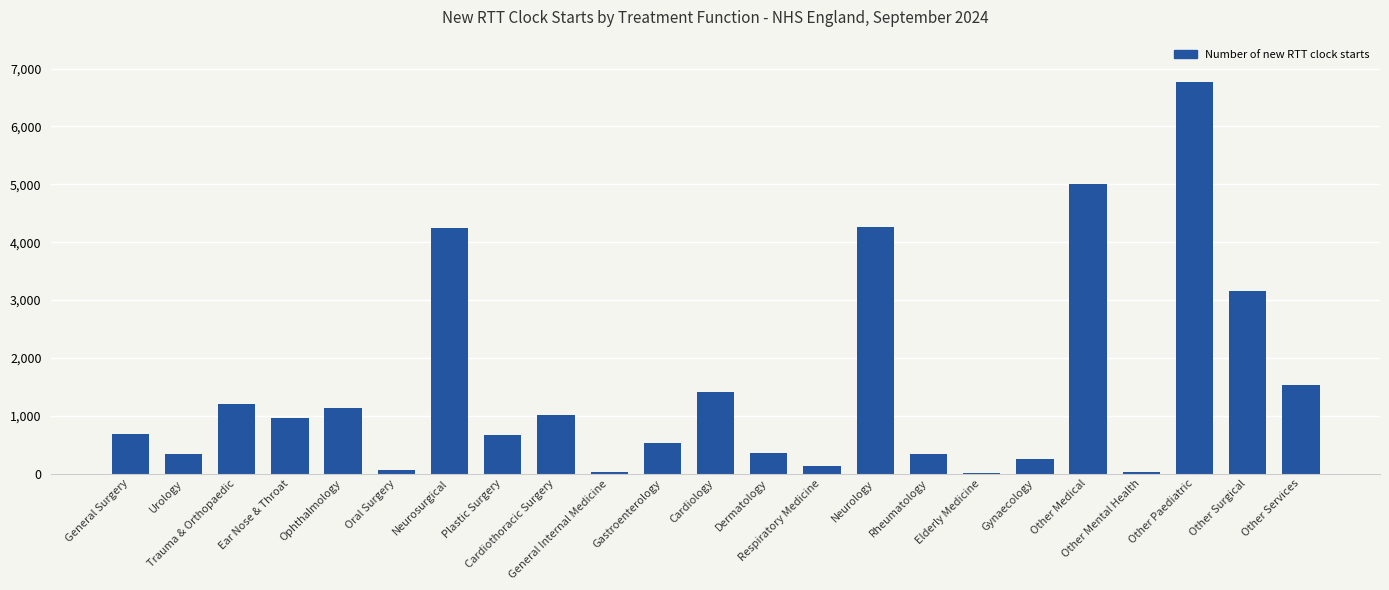

What is the sum of all values?

34103